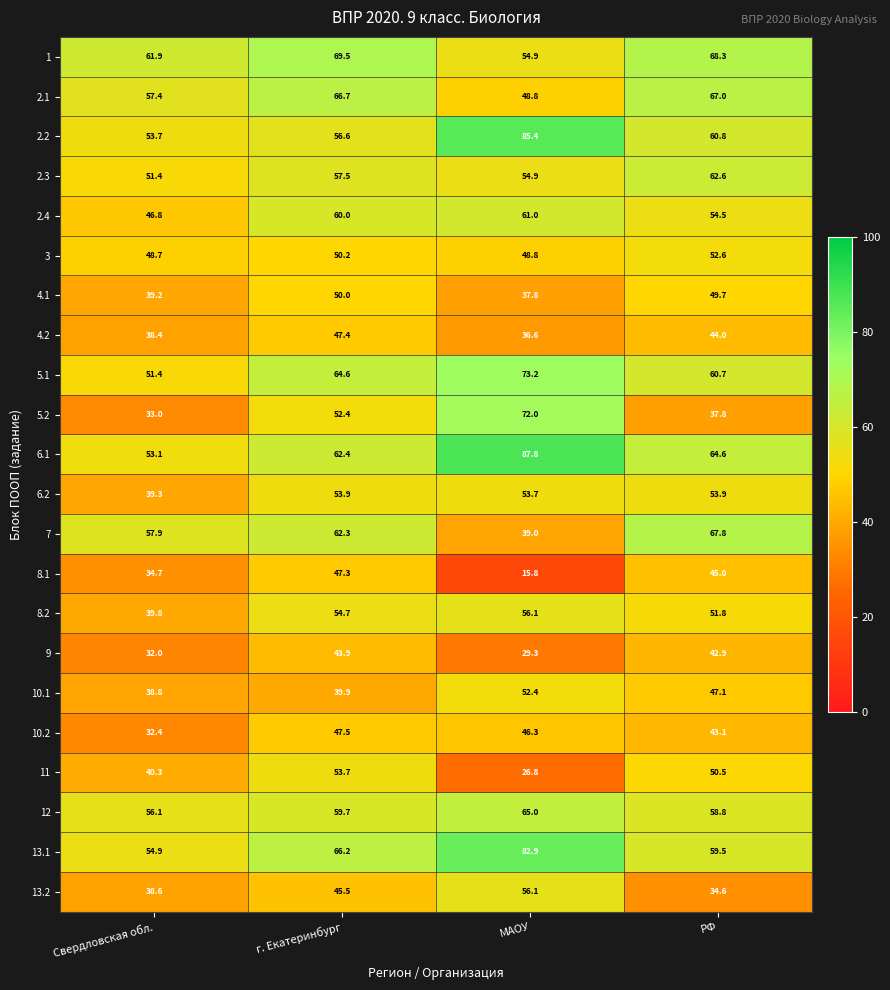

The 13.2 series shows 38.6 at Свердловская обл.. True or false?

True